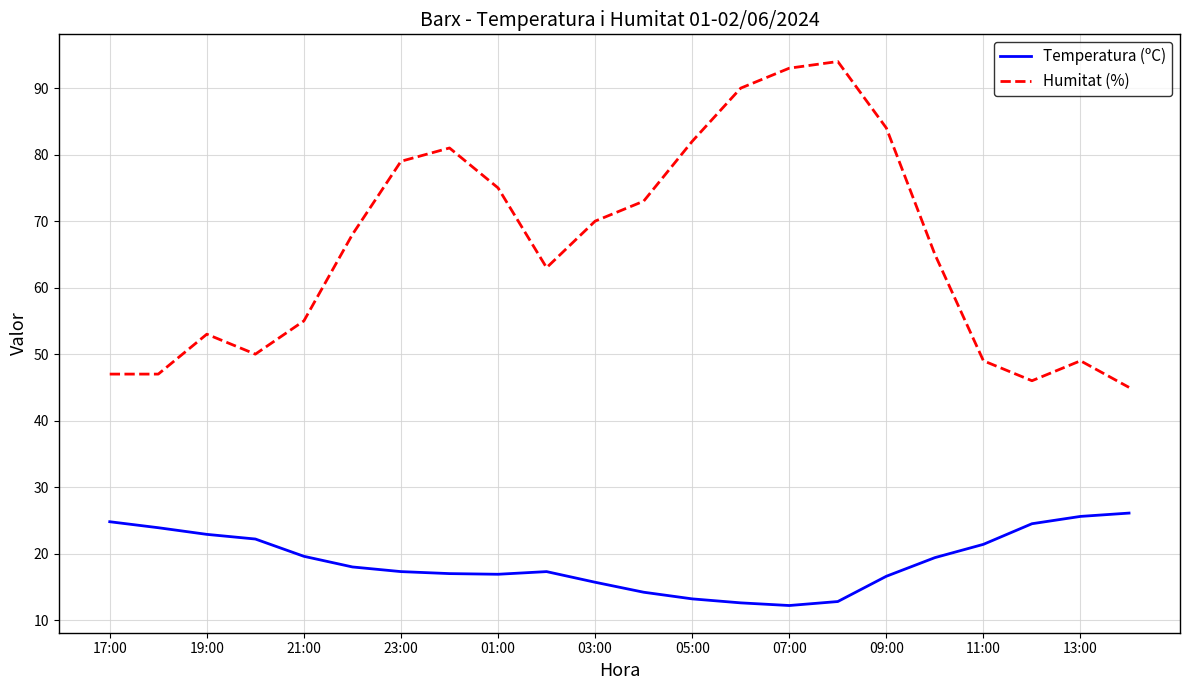

Which series has the largest total across all categories?

Humitat (%)